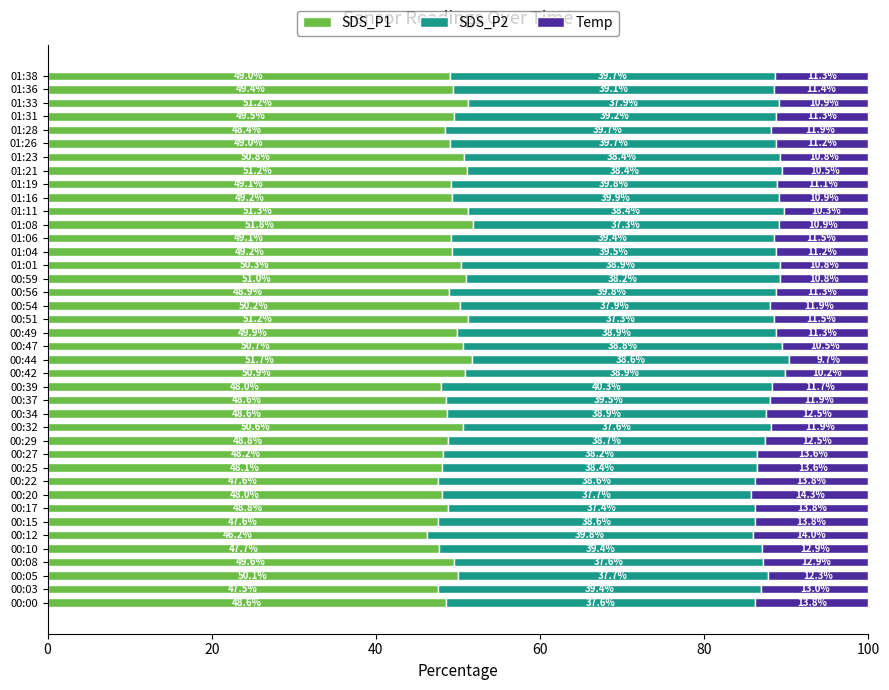

Is it true that SDS_P1 equals 50.9 at 00:42?

True